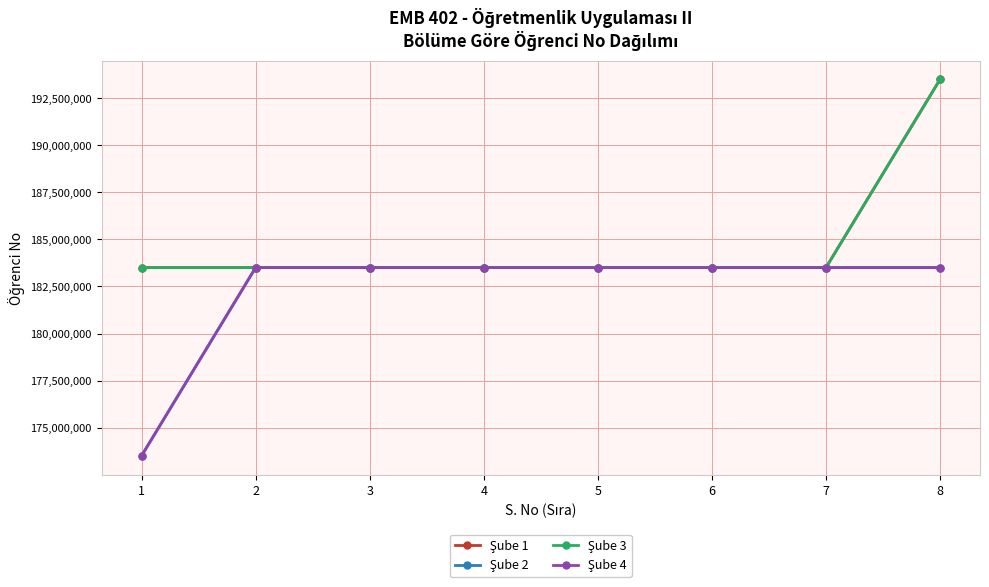

What is the spread (max minus min) of values at 6?

29